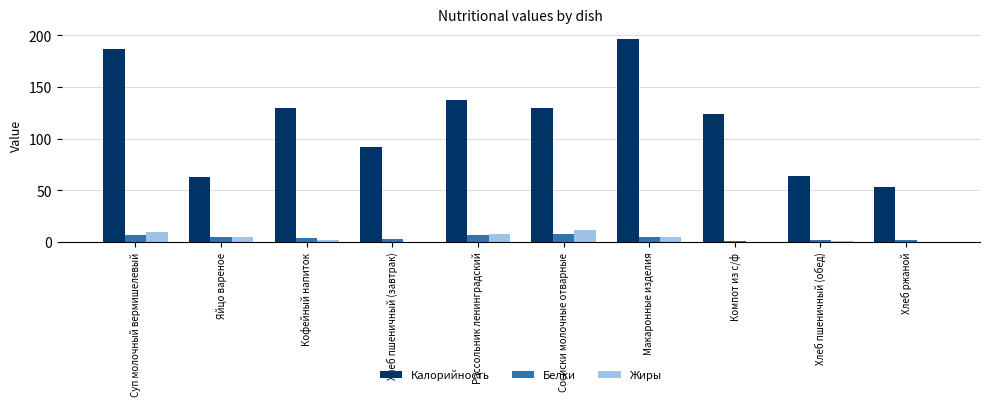

What is the difference between the Калорийность values at Хлеб ржаной and Хлеб пшеничный (завтрак)?

38.3